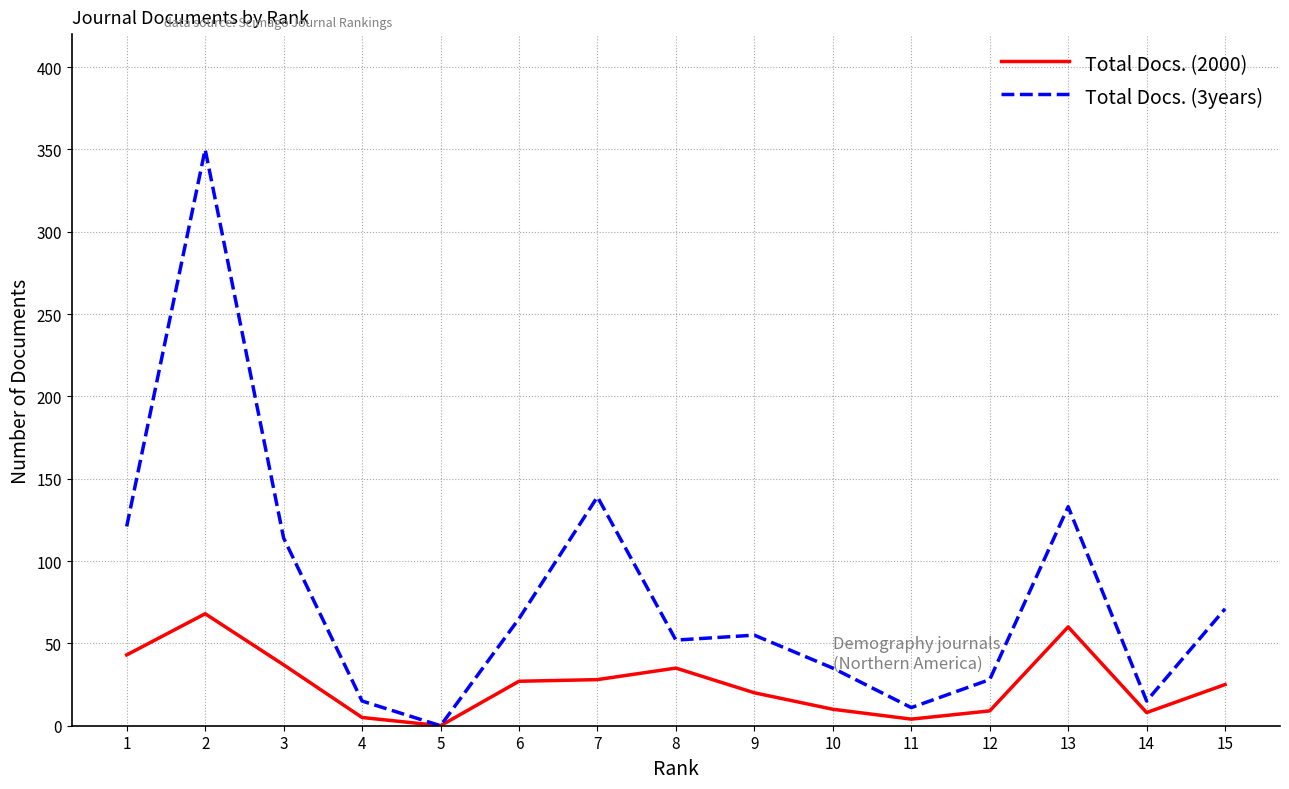

What is the maximum value shown in the chart?

350